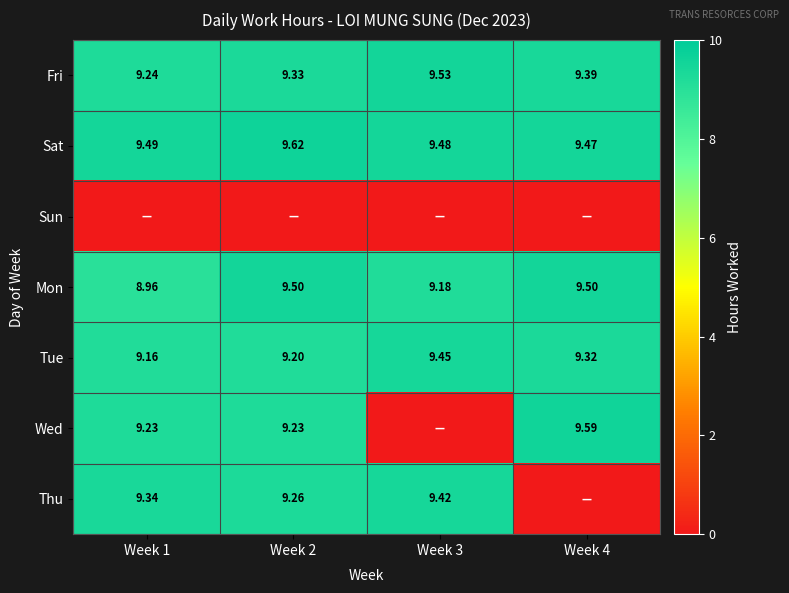

What is the spread (max minus min) of values at Week 2?

9.6